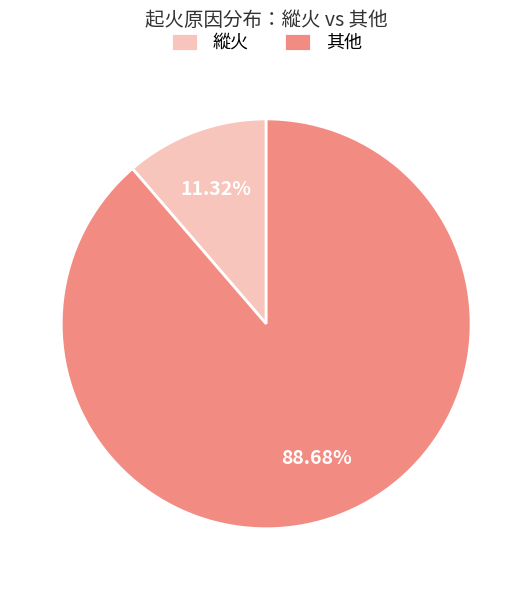

Is there a majority slice in this chart?

Yes